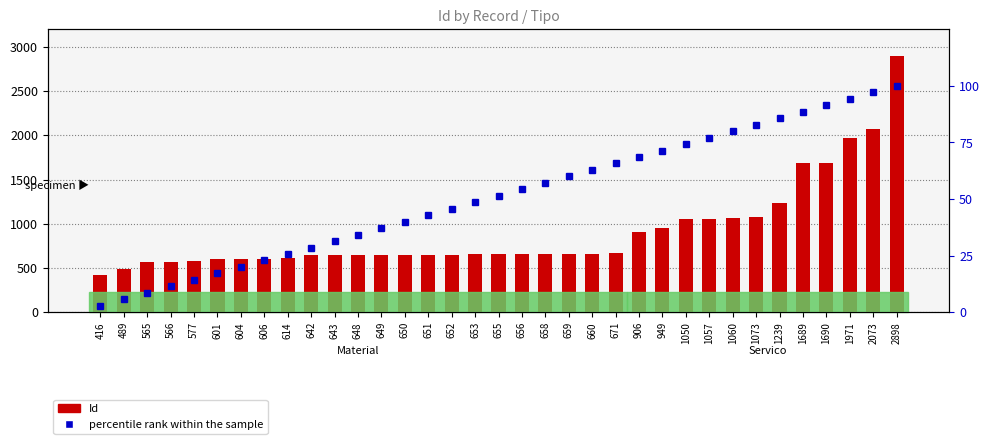

List the series in order of their peak value, lowest first.

percentile rank within the sample, Id